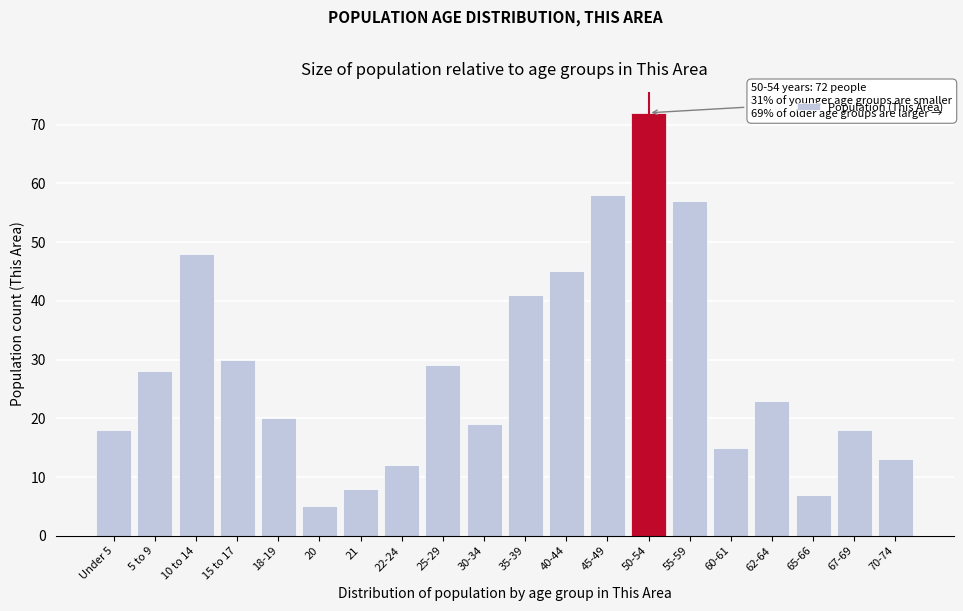

Reading left to right, extract all data points from this chart.

18	28	48	30	20	5	8	12	29	19	41	45	58	72	57	15	23	7	18	13